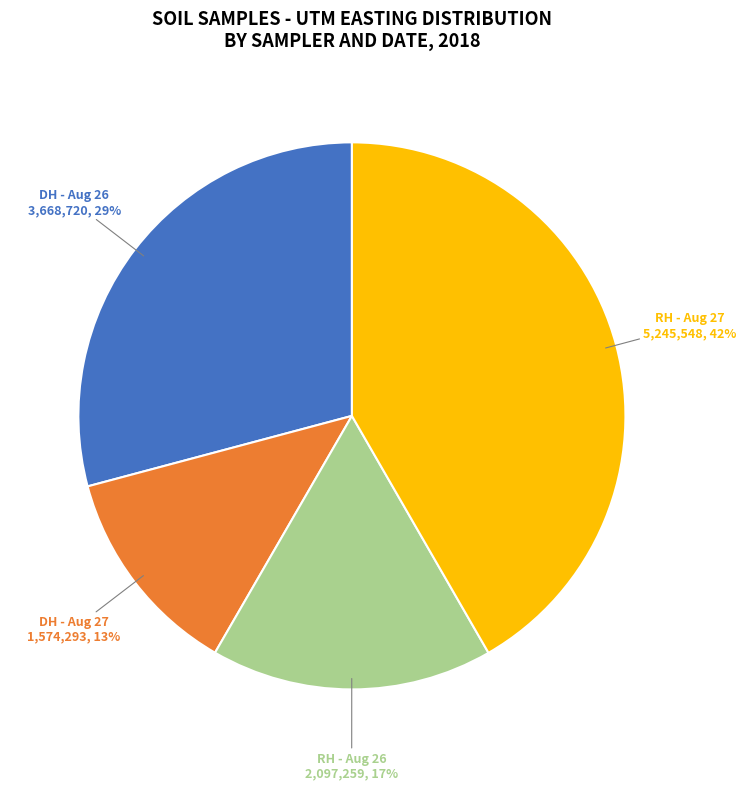

How many slices are in this pie chart?

4